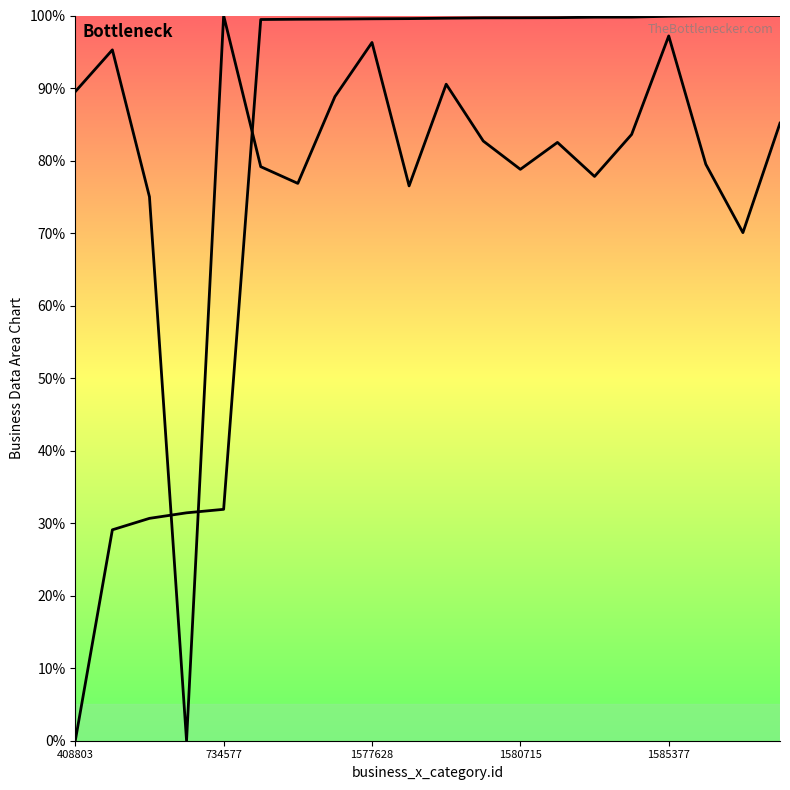

How many times do col_1 and col_16 cross each other?

3